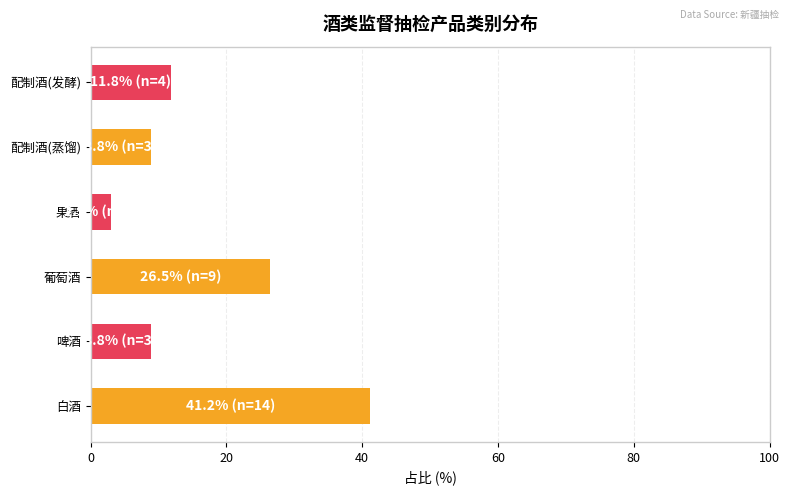

At which category does the chart reach its minimum across all series?

果酒